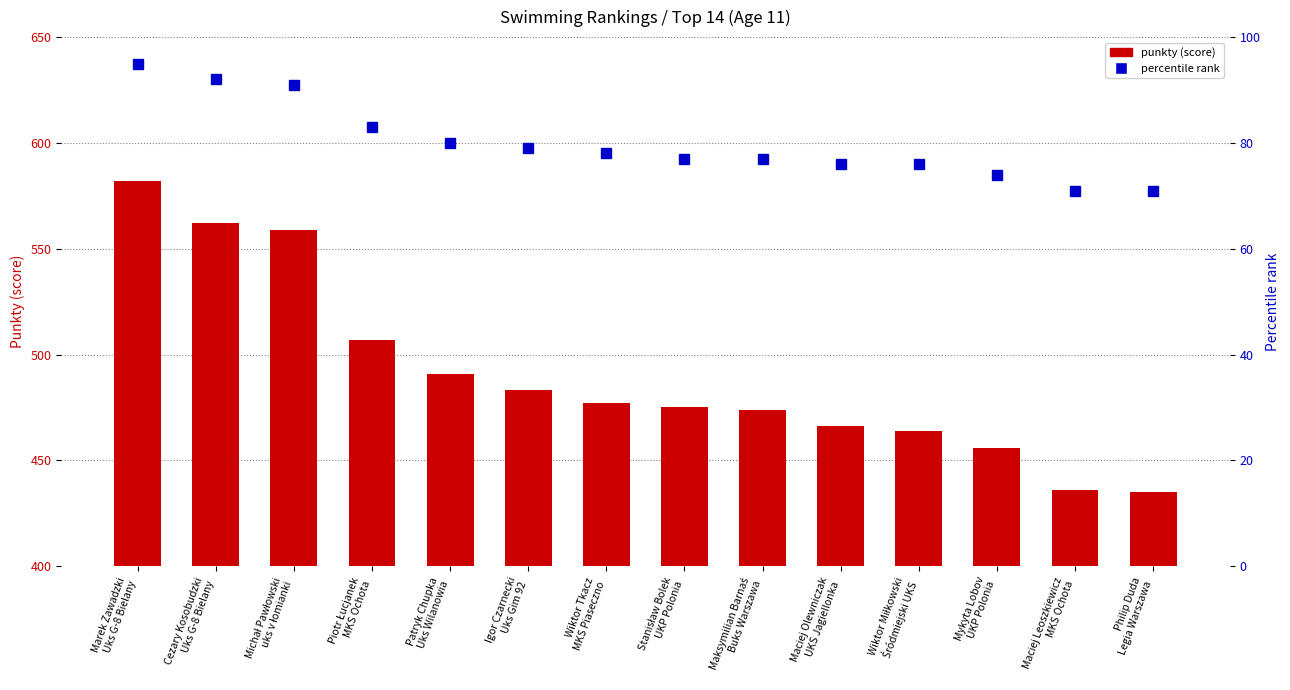

What is the difference between the second highest and minimum values in the percentile rank series?

21